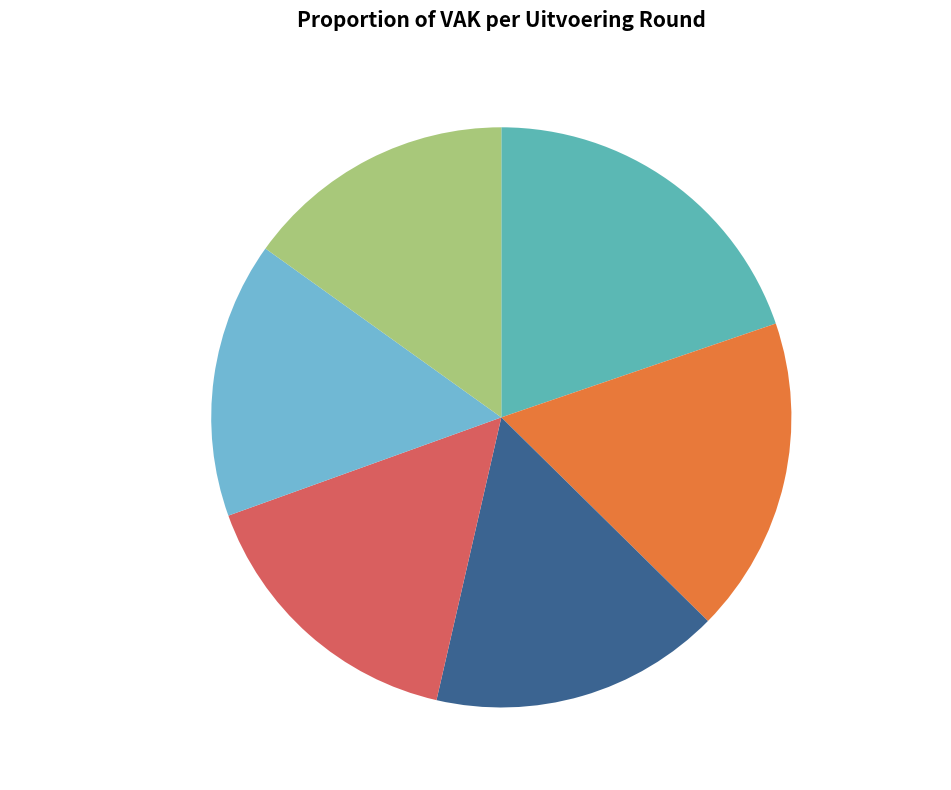

What is the largest slice in the pie chart?

2023 uitvoering